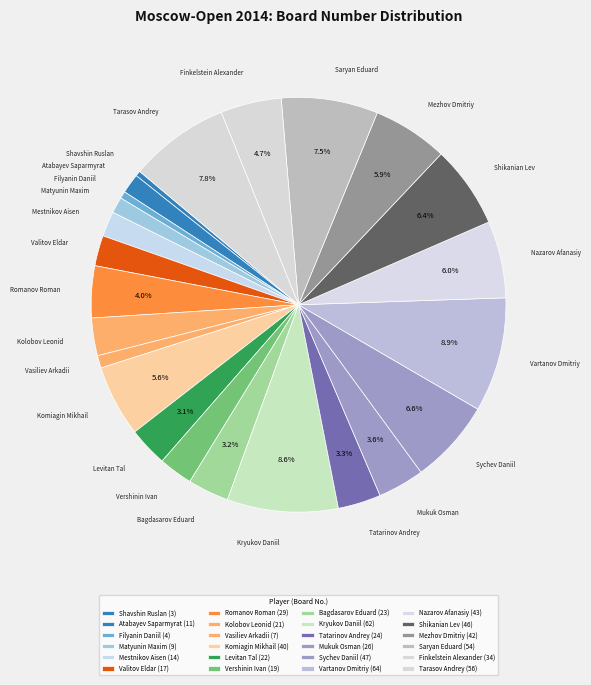

True or false: Romanov Roman accounts for 4% of the total.

True